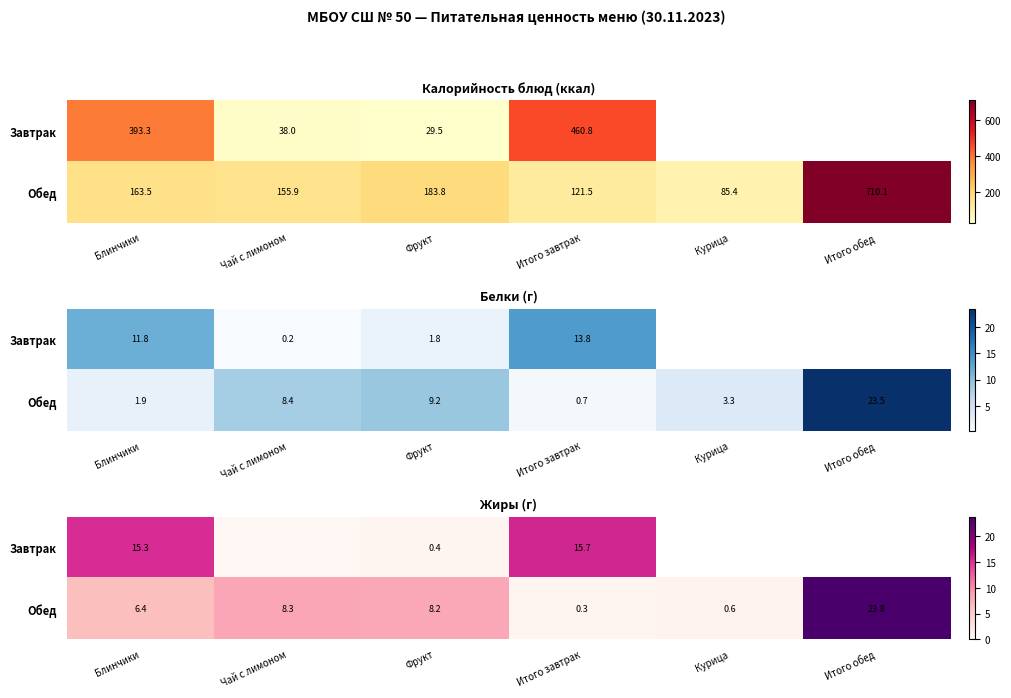

What is the sum of the Обед values at Чай с лимоном and Фрукт?

16.5